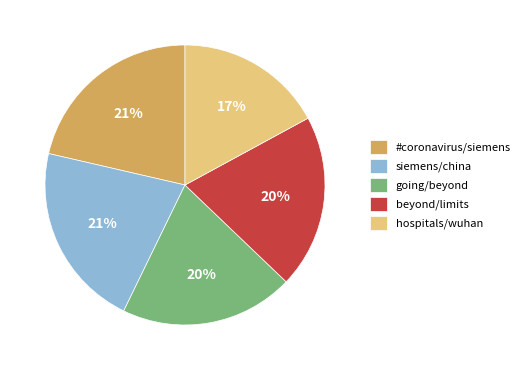

Which category has the smallest portion of the pie?

hospitals/wuhan